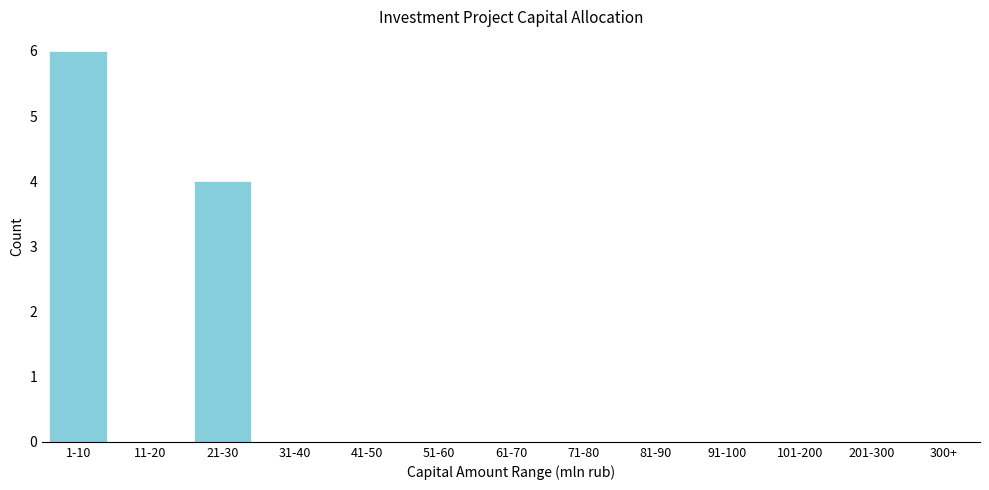

Reading left to right, list all the values displayed in this chart.

1-10=6	11-20=0	21-30=4	31-40=0	41-50=0	51-60=0	61-70=0	71-80=0	81-90=0	91-100=0	101-200=0	201-300=0